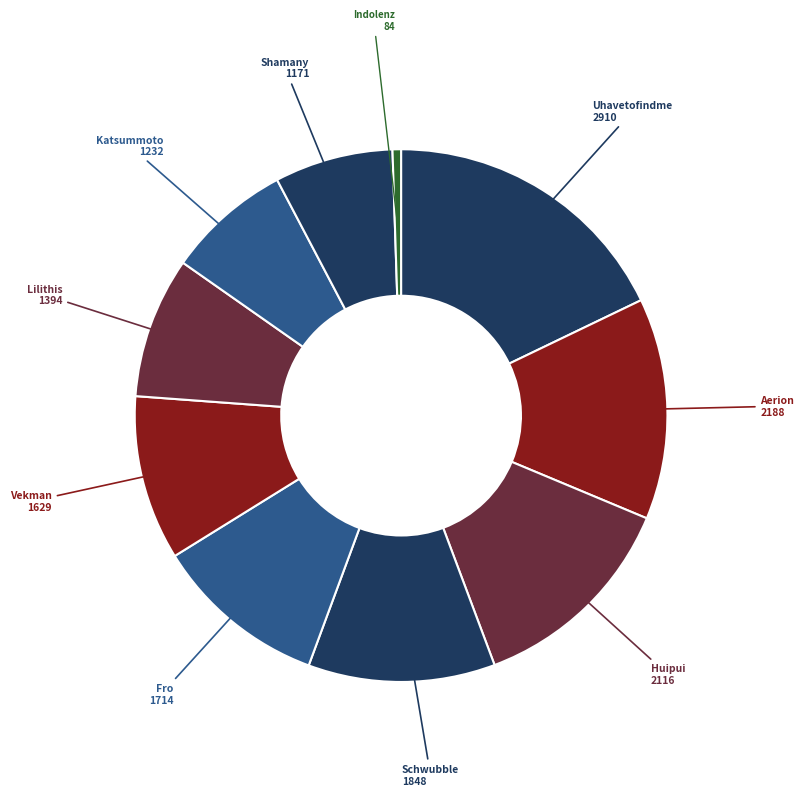

Count the number of slices in the pie.

10